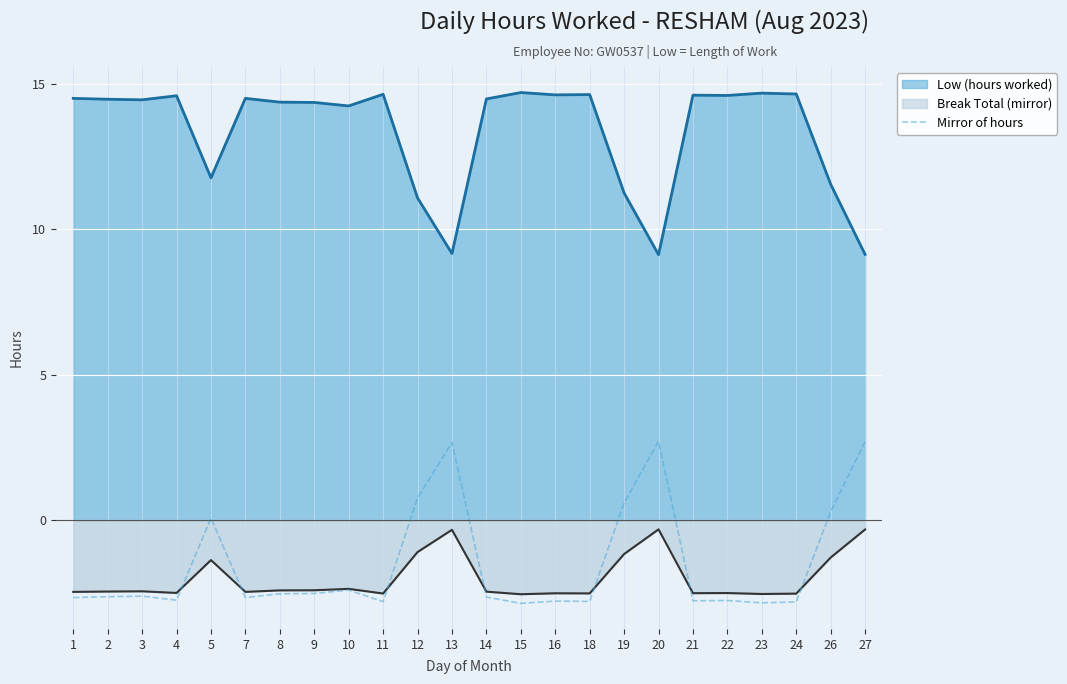

What is the difference between the highest and lowest values at 18?

17.4